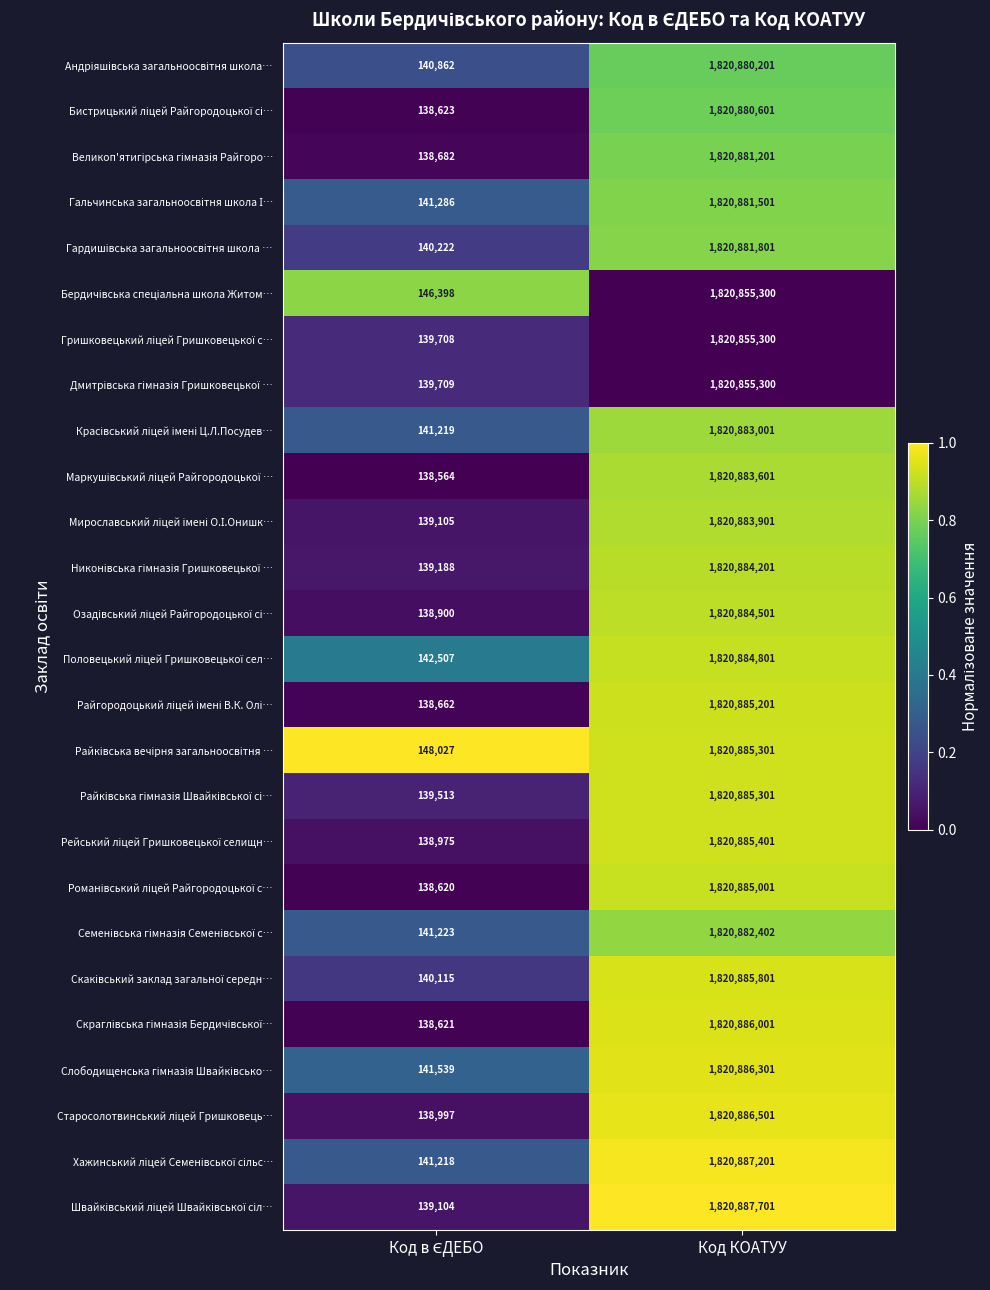

What is the total value across all series at Код КОАТУУ?

47342903324